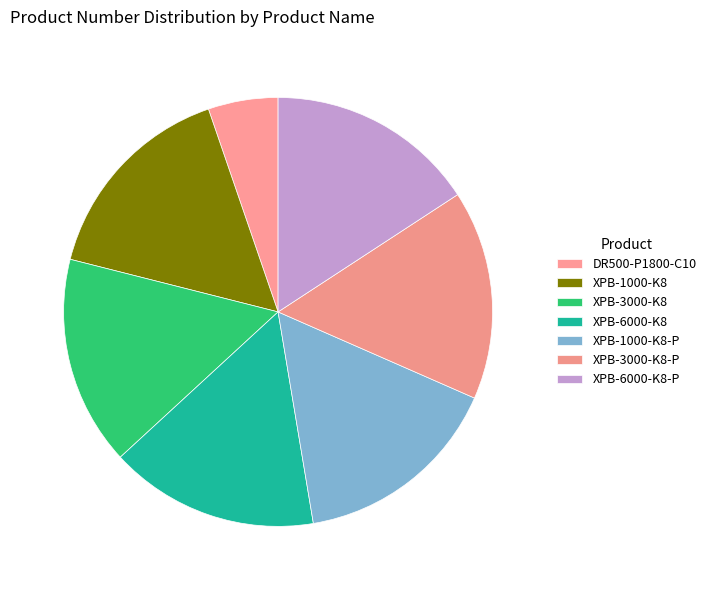

Which category has the smallest portion of the pie?

DR500-P1800-C10